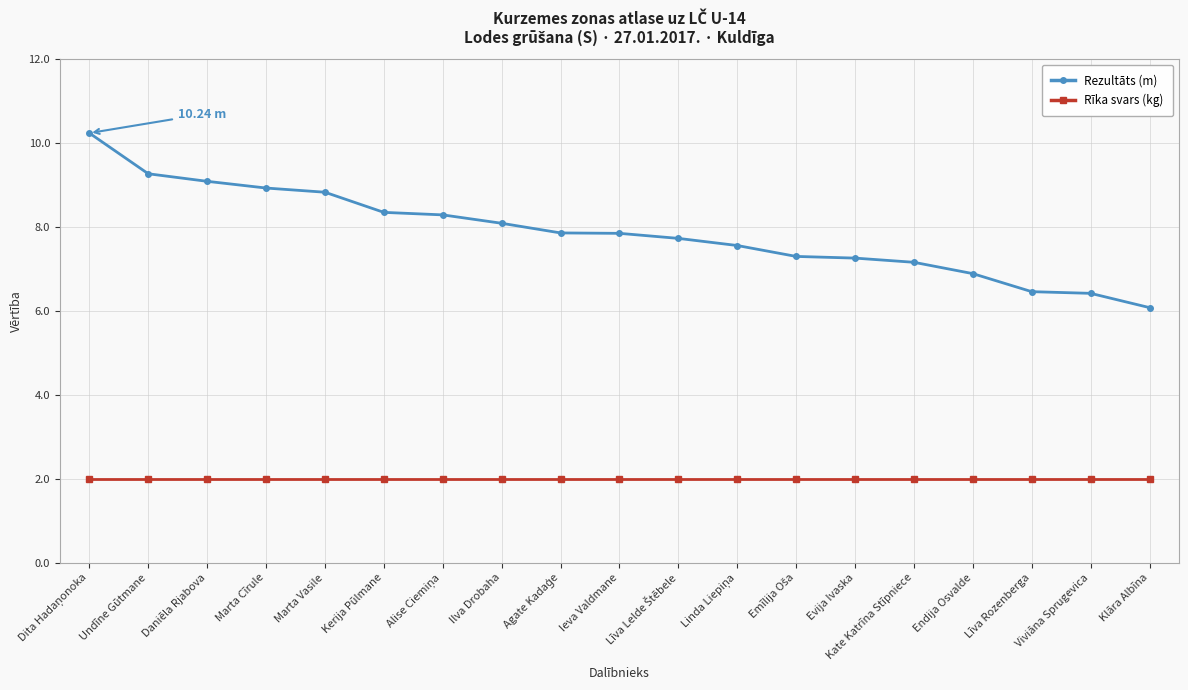

Does the chart have visible grid lines?

Yes